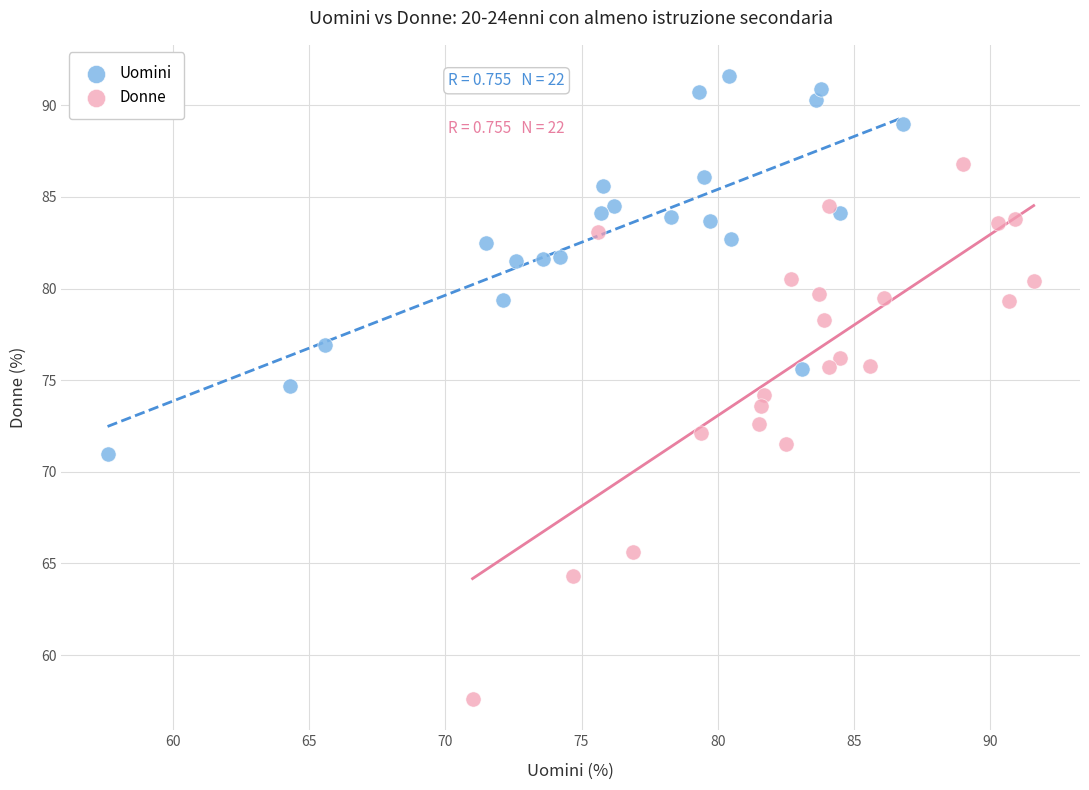

Which series contains the highest Y value?

Uomini